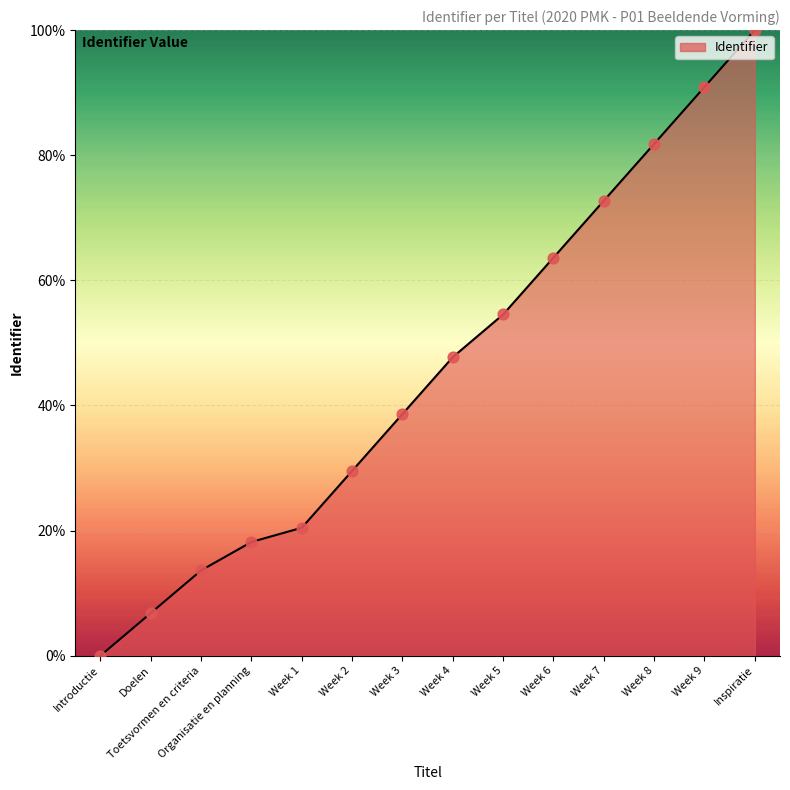

Approximately how many times larger is the value at Week 3 compared to Doelen?

5.7